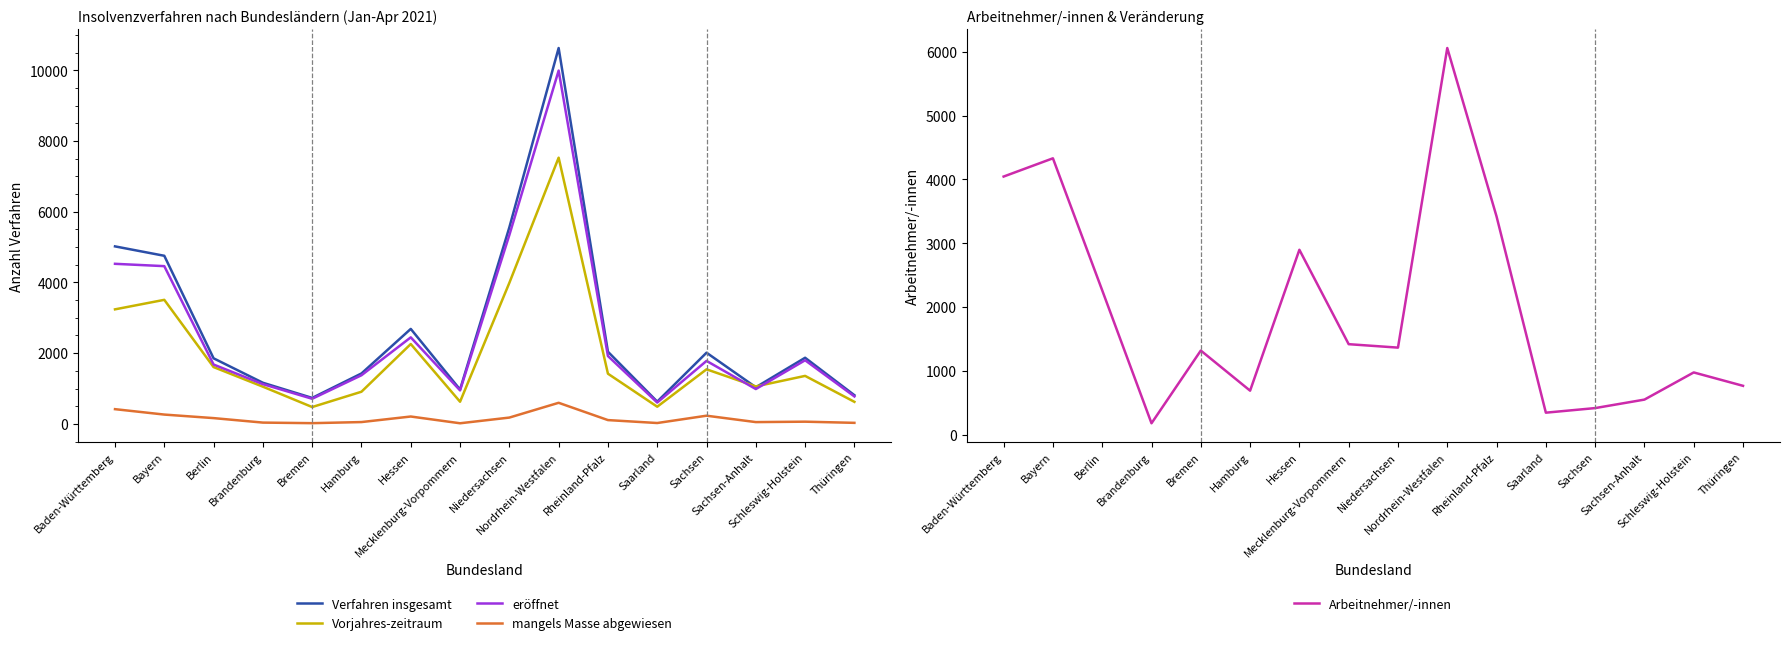

True or false: eröffnet and mangels Masse abgewiesen cross at least once.

False